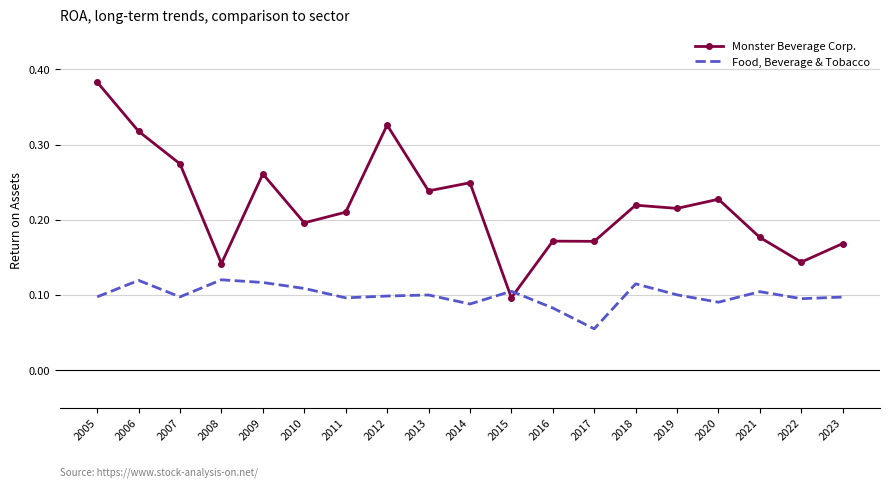

Which category has the lowest value across all series?

2017